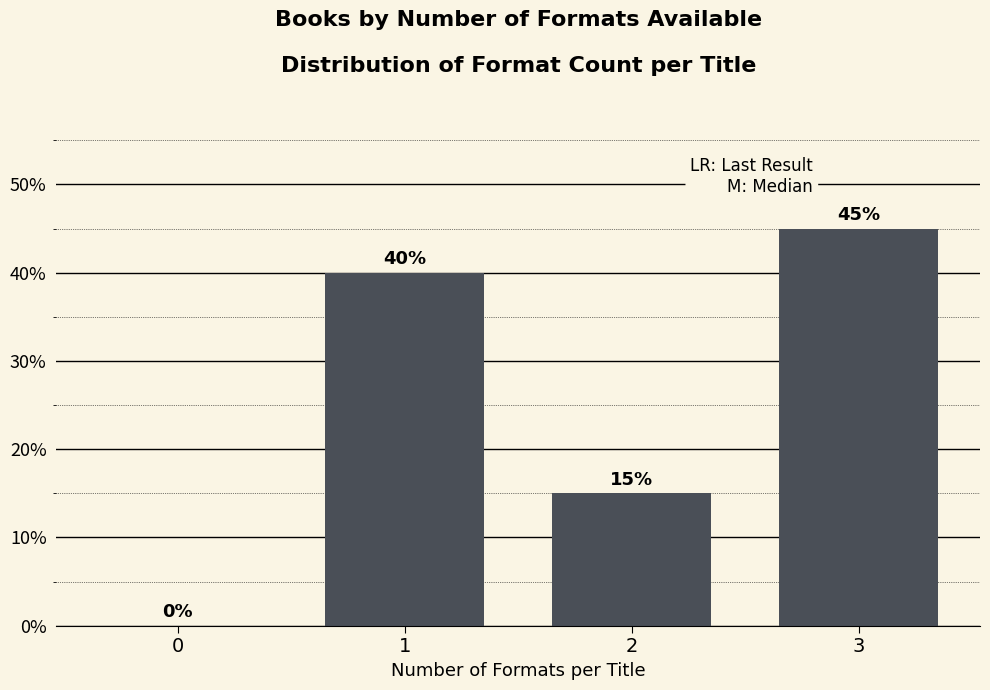

Reading left to right, what are all the values shown in this chart?

0=0	1=40	2=15	3=45